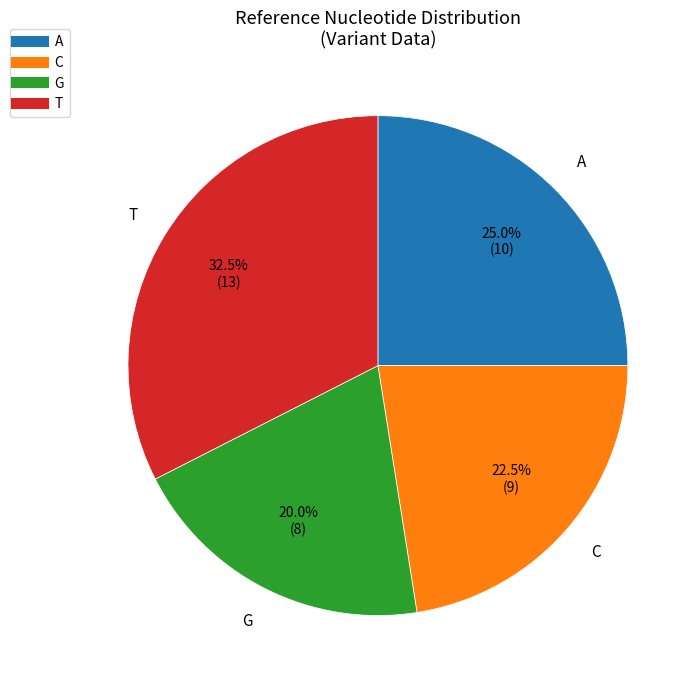

Is the sum of A and C greater than half?

No